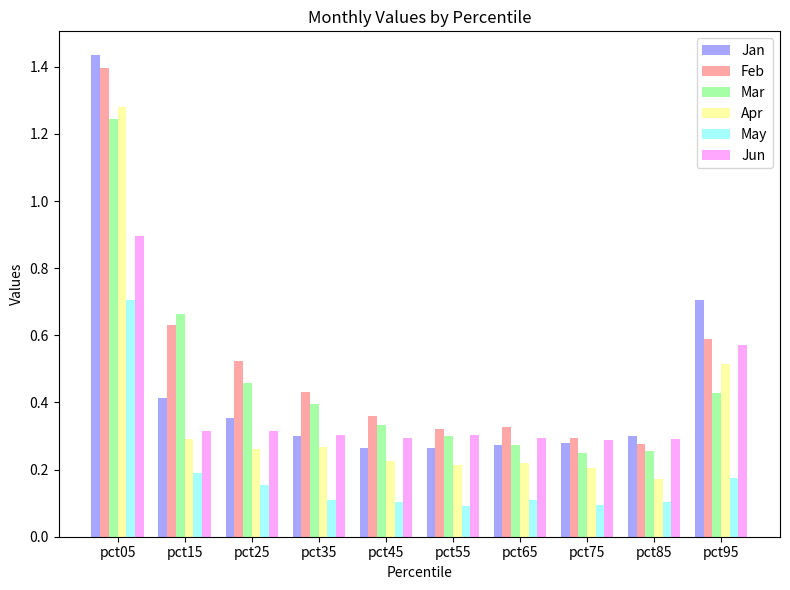

What is the total value across all series at pct45?

1.6